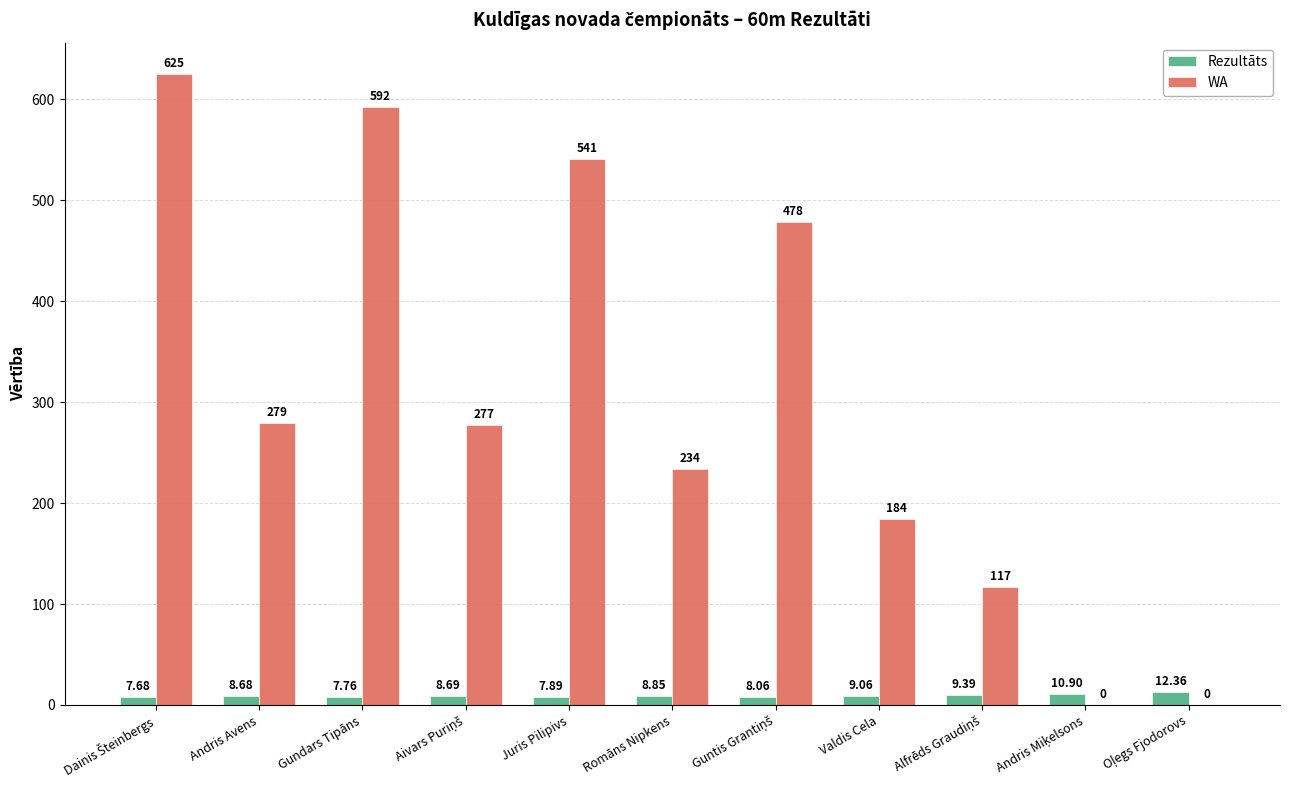

At which label does Rezultāts first exceed 8?

Andris Avens